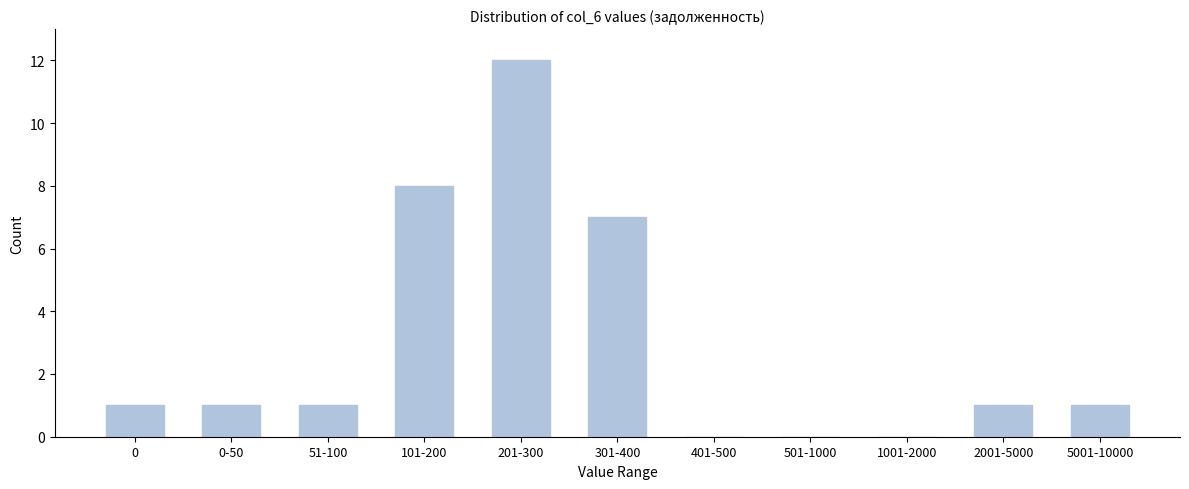

Reading right to left, list all the values displayed in this chart.

5001-10000=1	2001-5000=1	1001-2000=0	501-1000=0	401-500=0	301-400=7	201-300=12	101-200=8	51-100=1	0-50=1	0=1